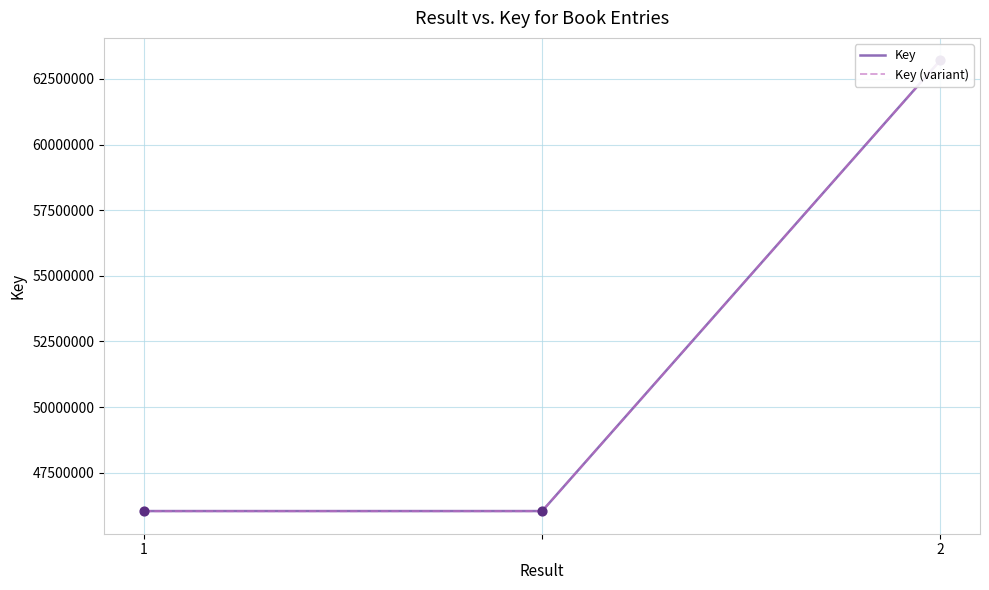

Is the value of Key (variant) at 2 greater than the value of Key at 1?

No